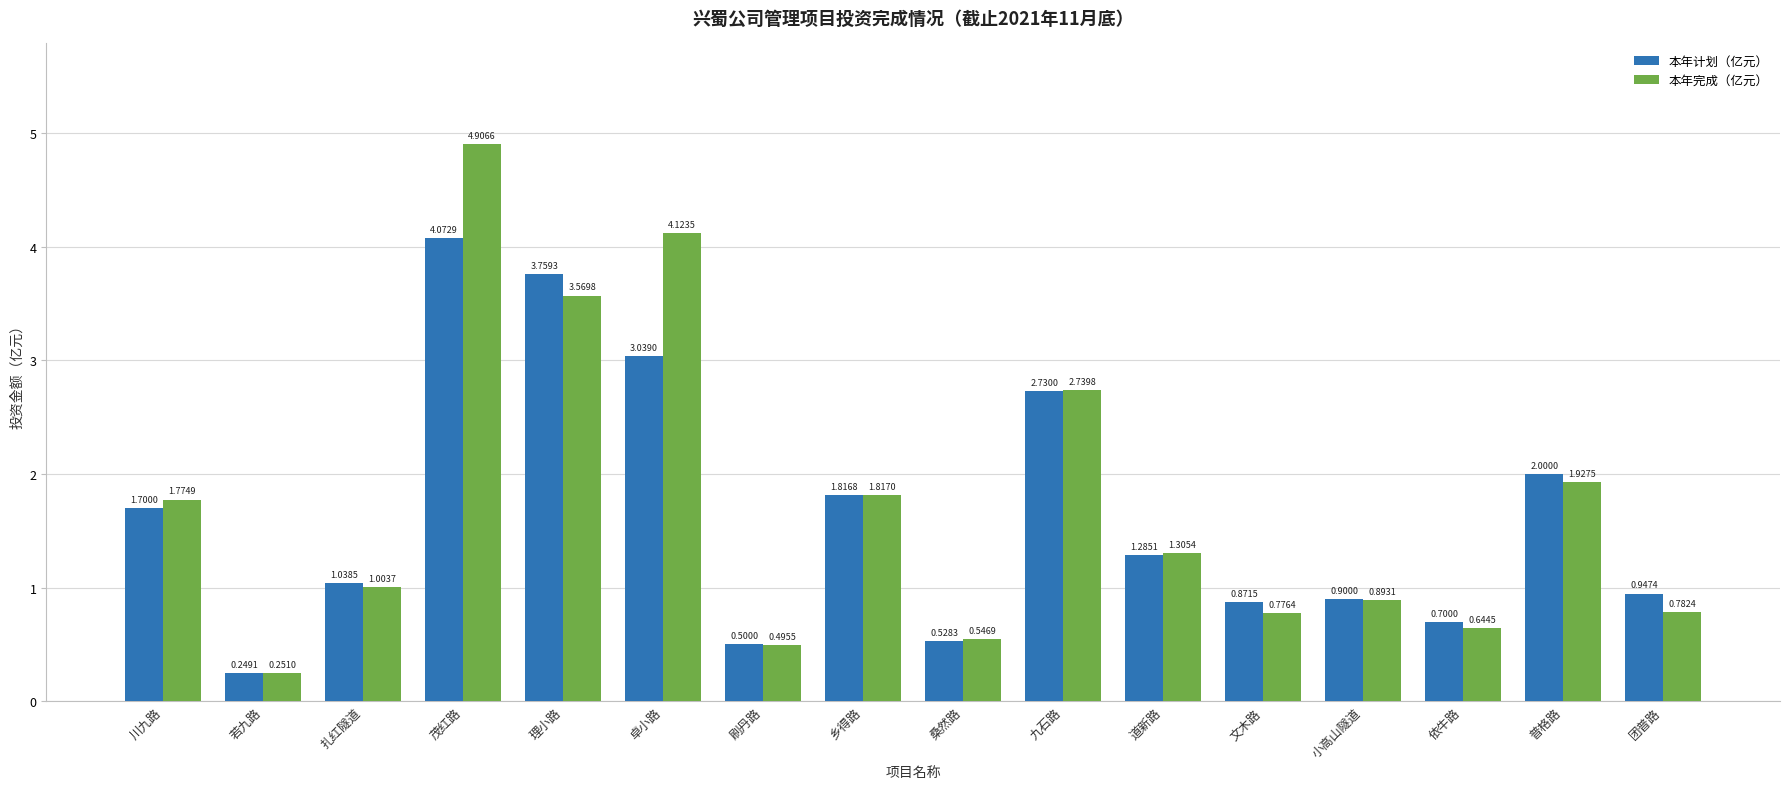

Which category has the highest value across all series?

茂红路